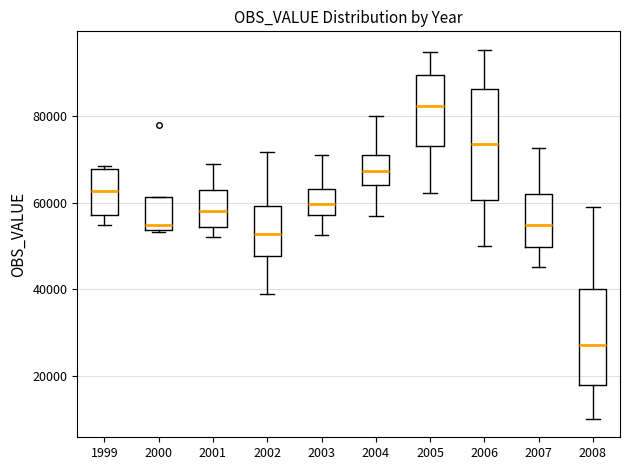

Which box is the tallest, from its lower edge to its upper edge?

2006